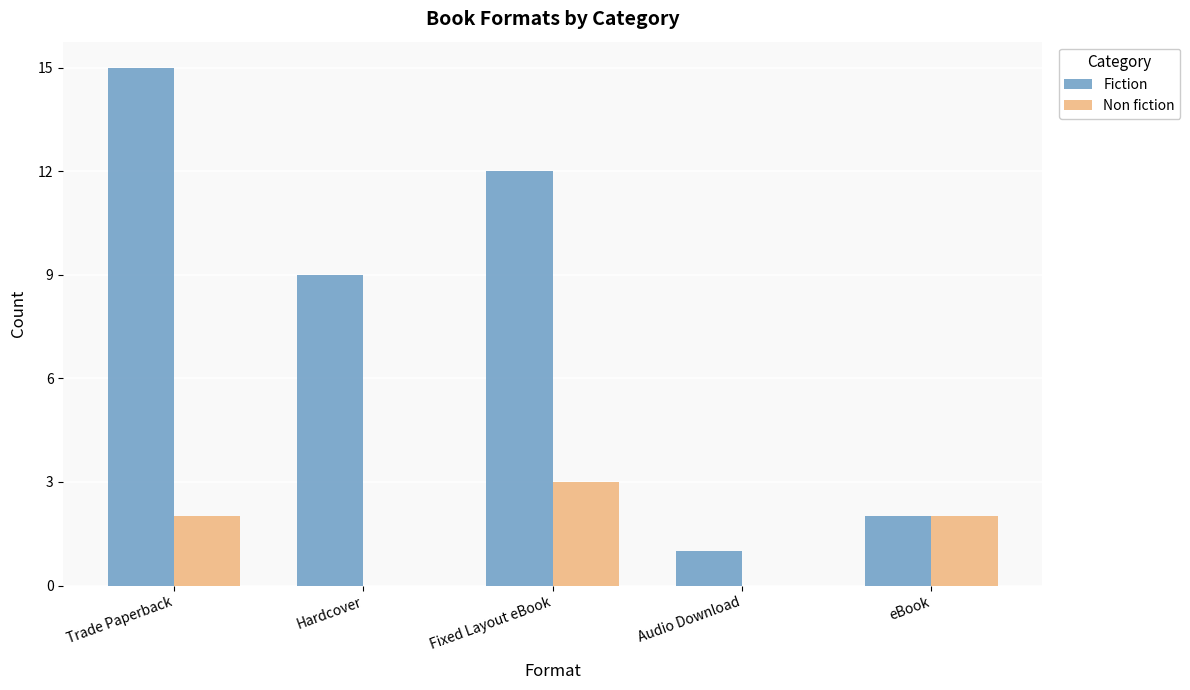

Reading left to right, list all the values displayed in this chart.

Fiction: 15	9	12	1	2
Non fiction: 2	0	3	0	2